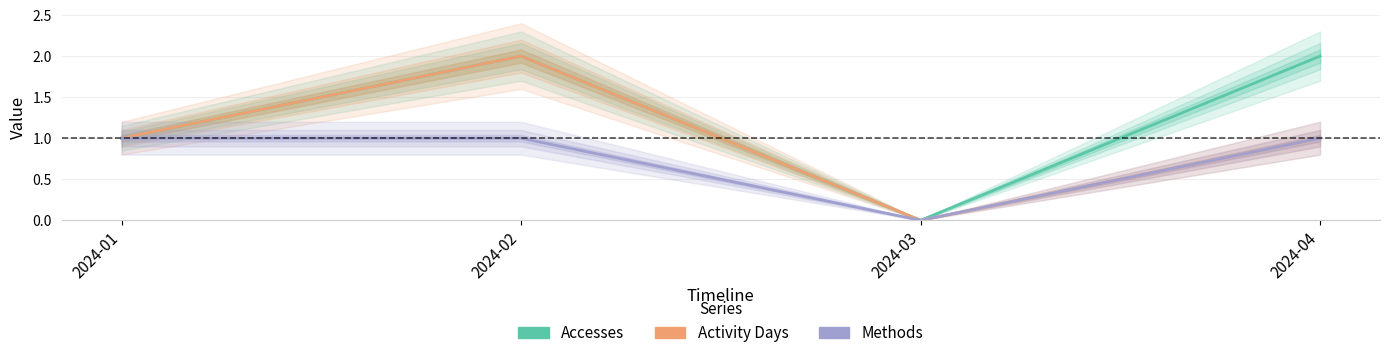

Which series has the widest spread of values?

Accesses